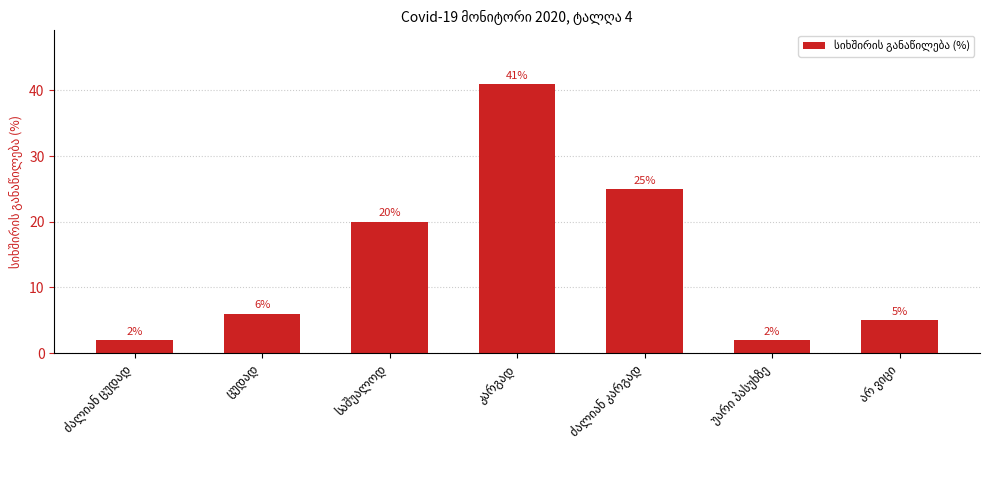

What is the difference between the second highest and second lowest values?

23